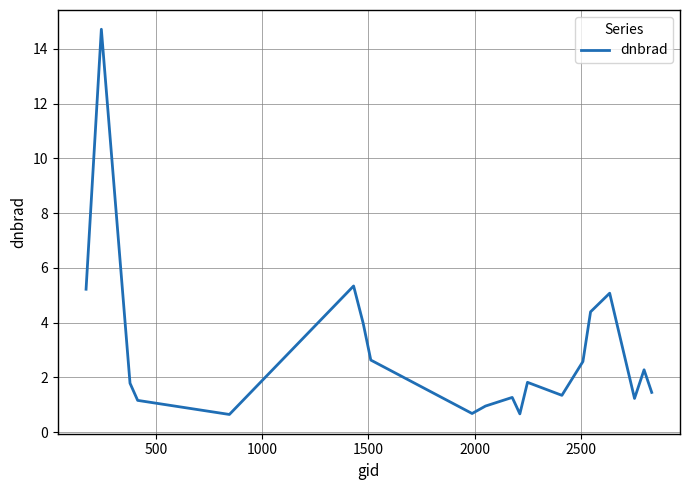

True or false: there are more than 0 points higher than both neighbors.

True